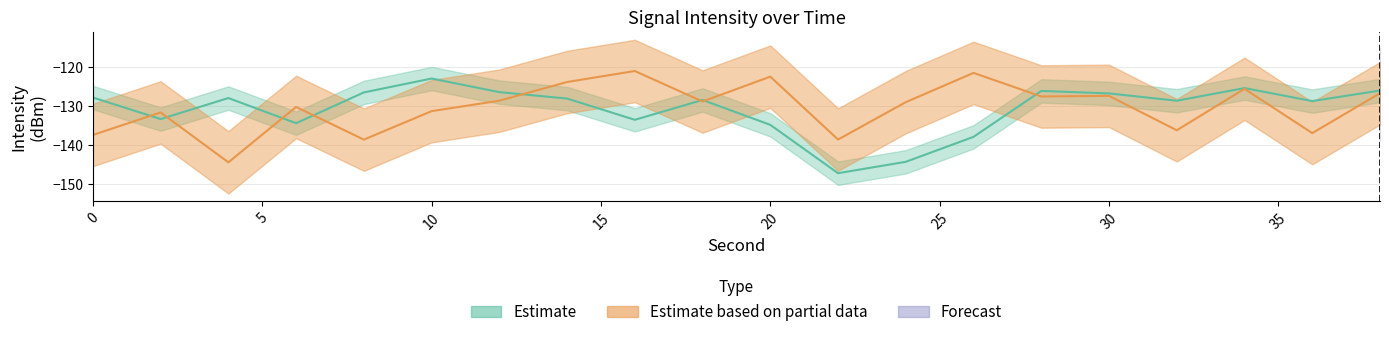

Does the chart have visible grid lines?

Yes